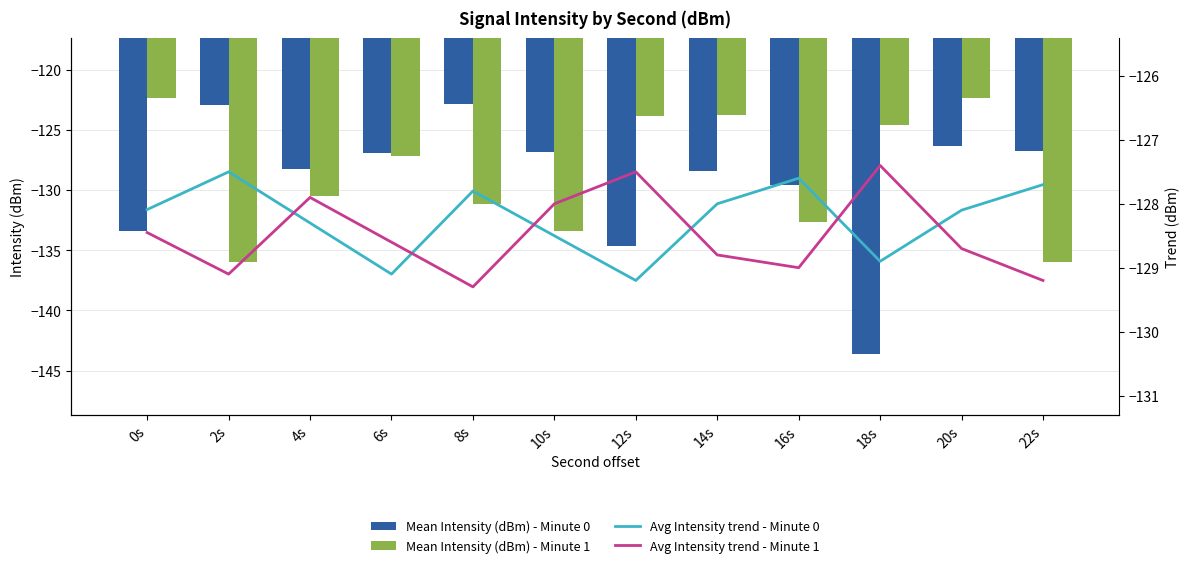

What is the total value across all series at 8s?

-511.1